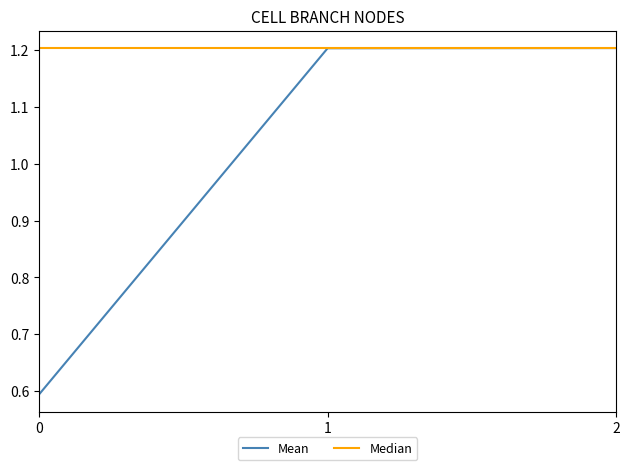

Count the number of data series in this chart.

2